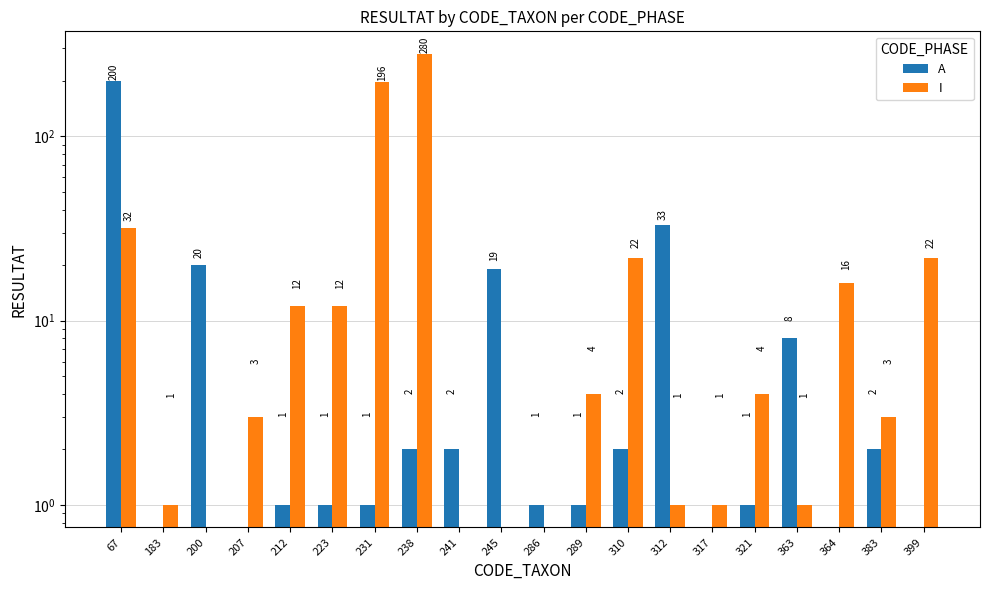

What is the difference between the maximum and minimum values in the A series?

200